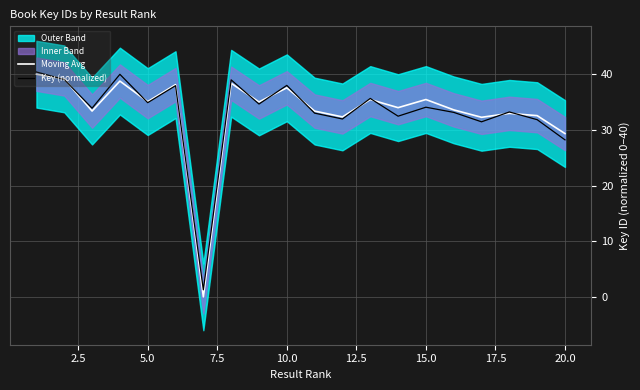

How many interior local valleys does the Moving Avg series have?

7